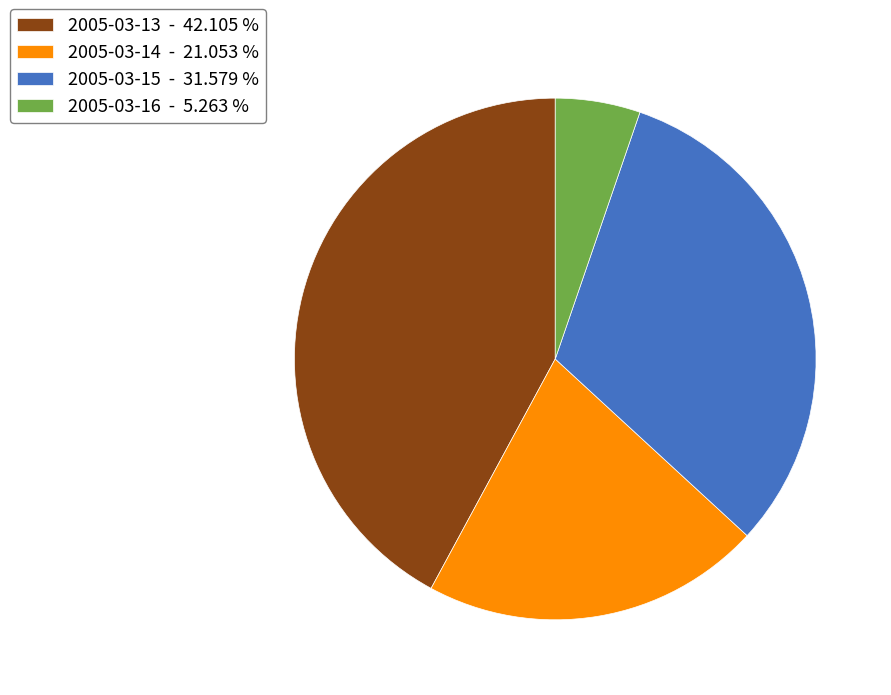

How many segments does this pie chart have?

4